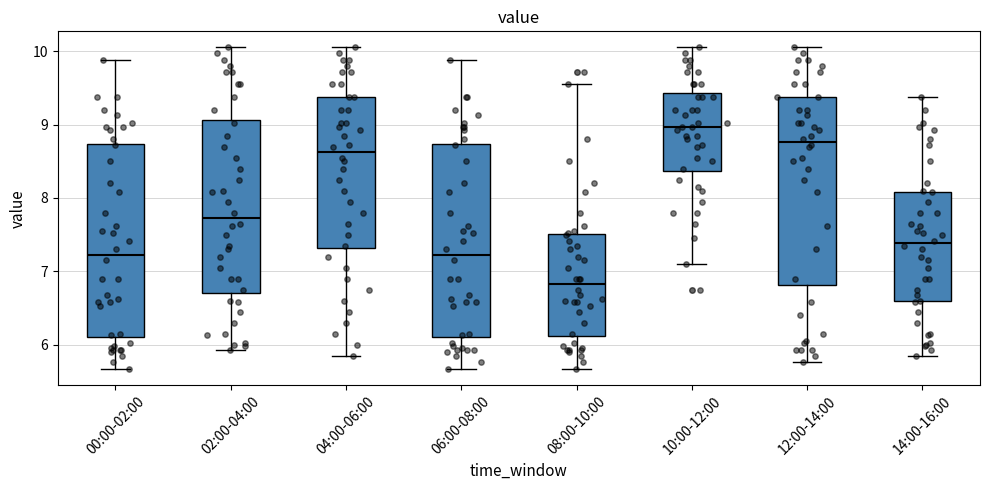

Where is the lower edge of the box for 00:00-02:00 on the y-axis? The values are not printed on the chart, so give them approximately, as read against the axis.

6.1